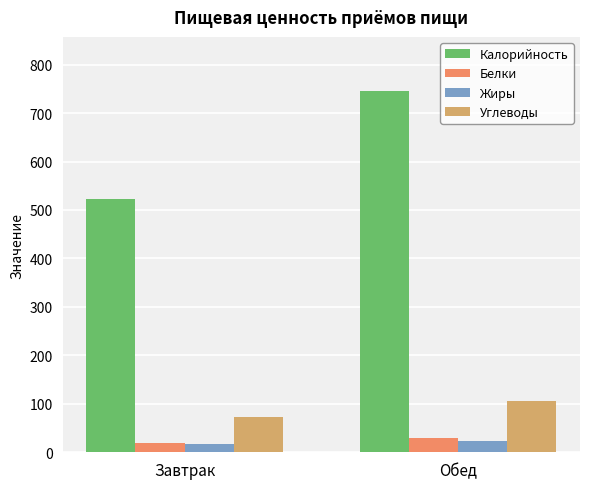

At which category is the sum across all series the highest?

Обед